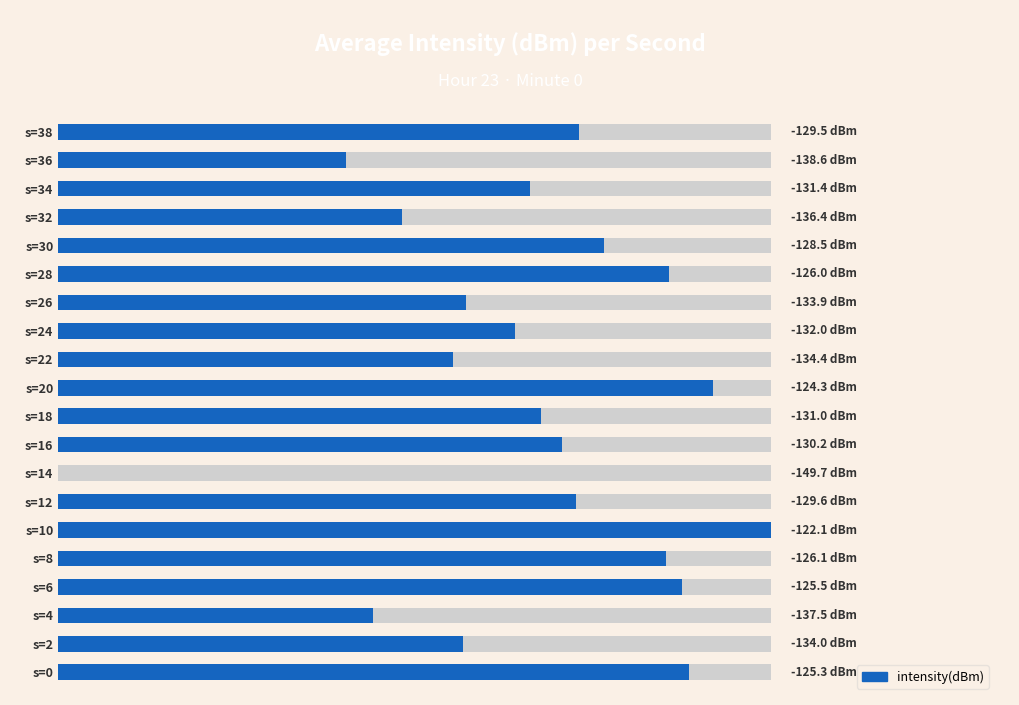

Rank the categories by value from lowest to highest.

s=14, s=36, s=4, s=32, s=22, s=2, s=26, s=24, s=34, s=18, s=16, s=12, s=38, s=30, s=8, s=28, s=6, s=0, s=20, s=10